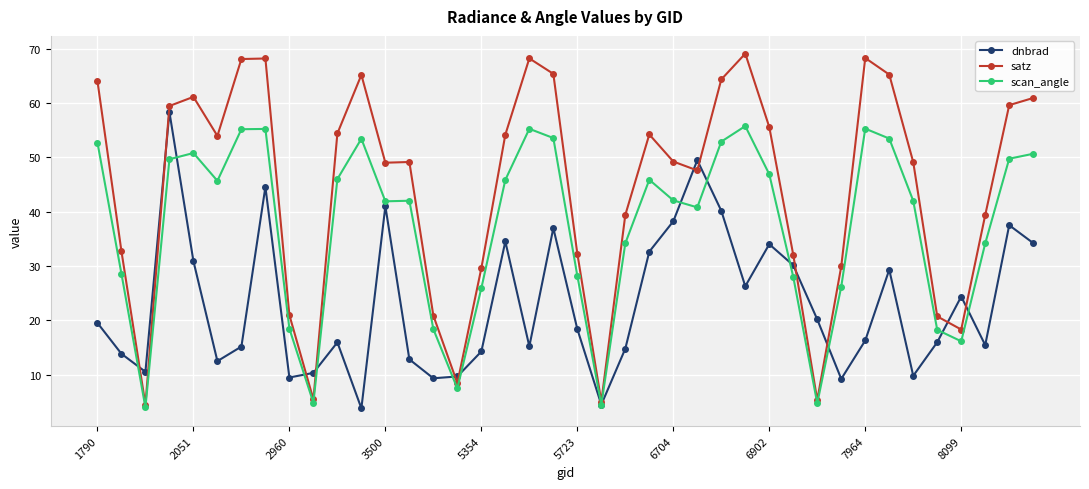

Rank the series by their average value, from lowest to highest.

dnbrad, scan_angle, satz